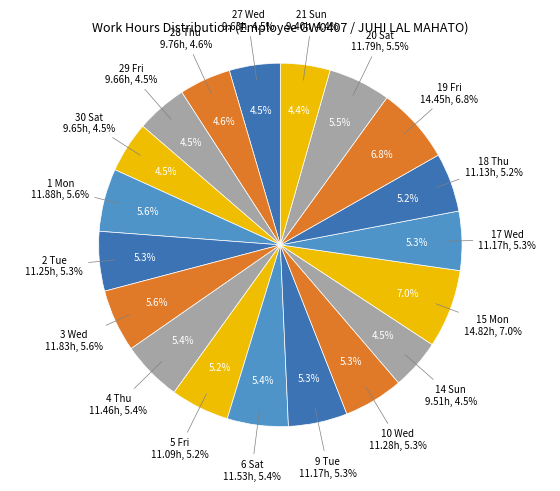

What is the total percentage of 28 Thu and 5 Fri?

9.8%